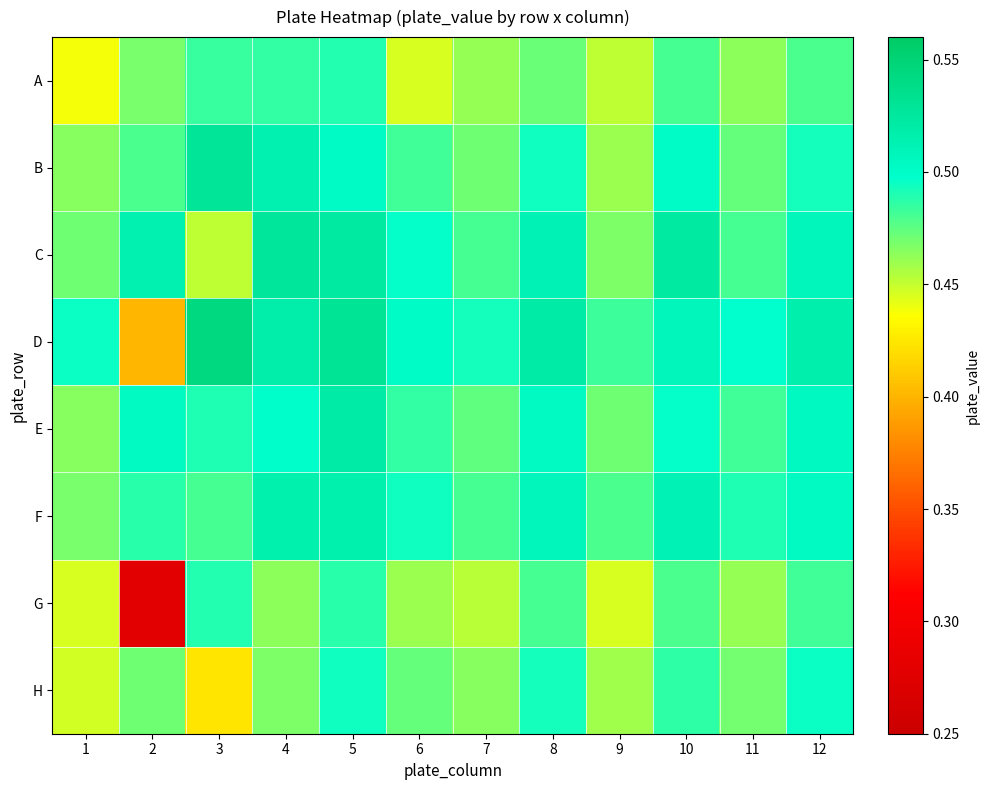

Which series has the largest total across all categories?

D